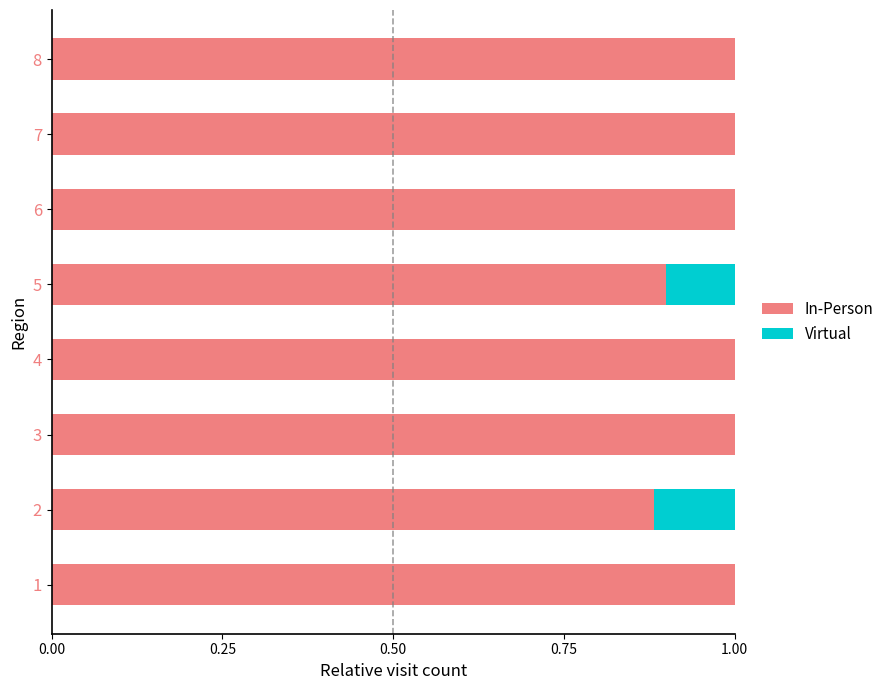

The In-Person series shows 1.3 at 2. True or false?

False